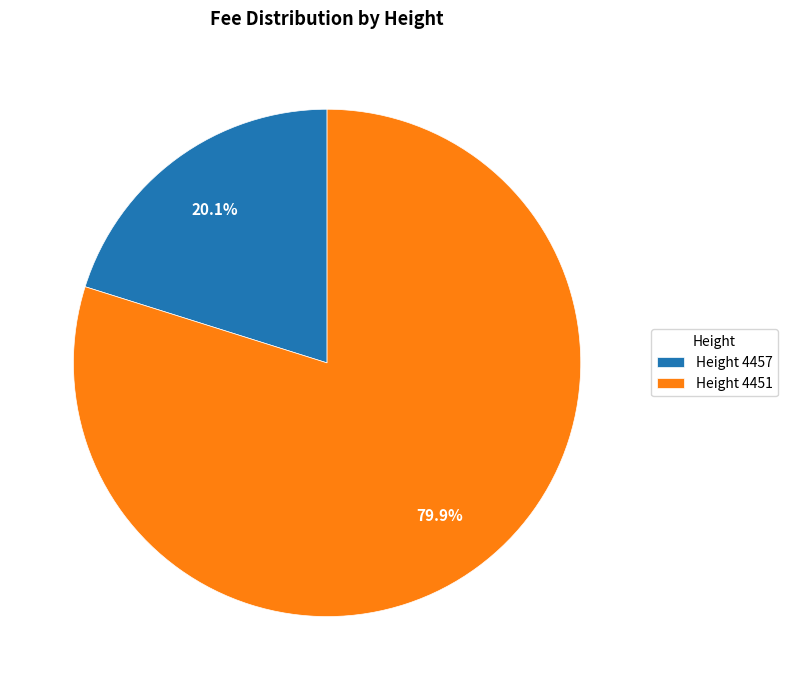

Between Height 4451 and Height 4457, which is larger?

Height 4451